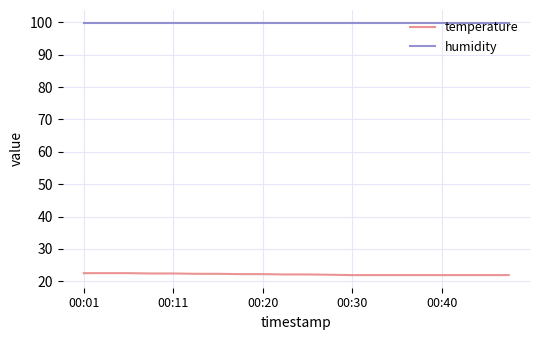

How many series are shown in this chart?

2